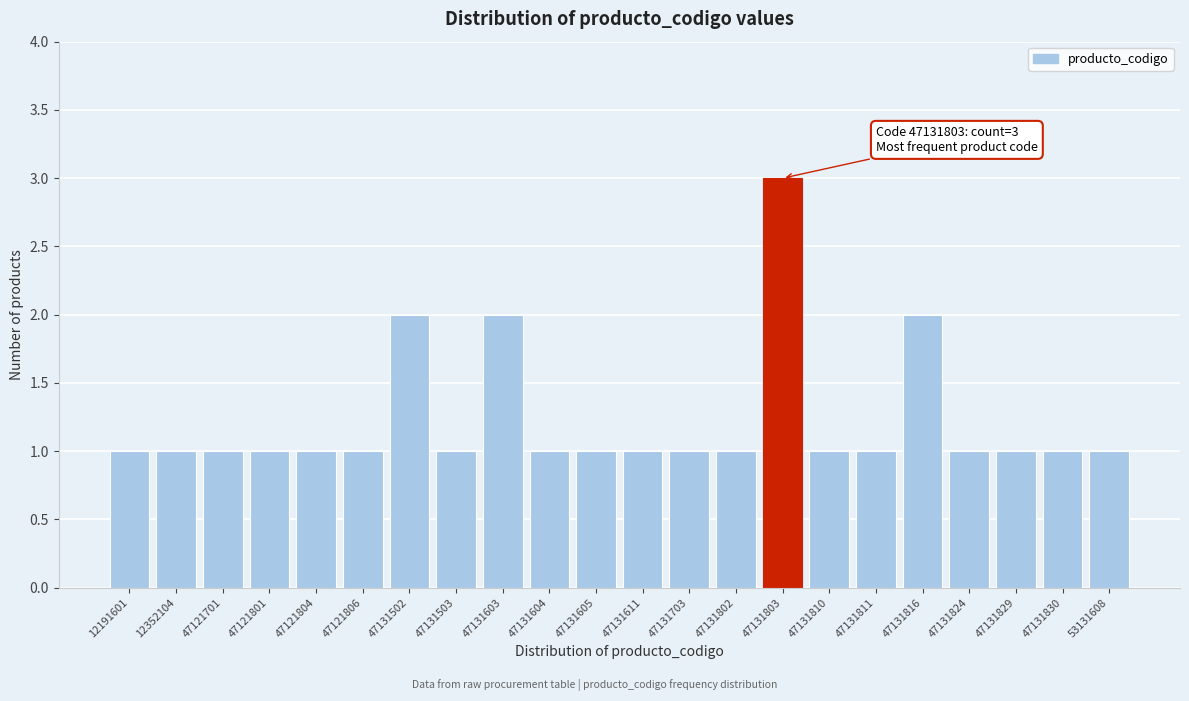

Reading left to right, list all the values displayed in this chart.

1	1	1	1	1	1	2	1	2	1	1	1	1	1	3	1	1	2	1	1	1	1